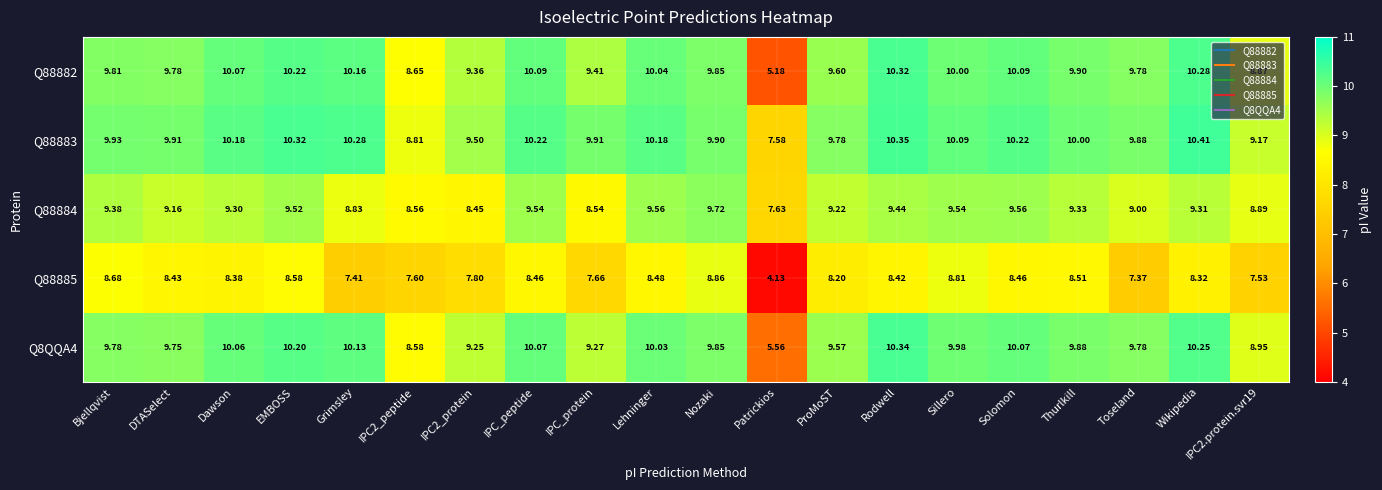

Which series changed the most between Dawson and Solomon?

Q88884